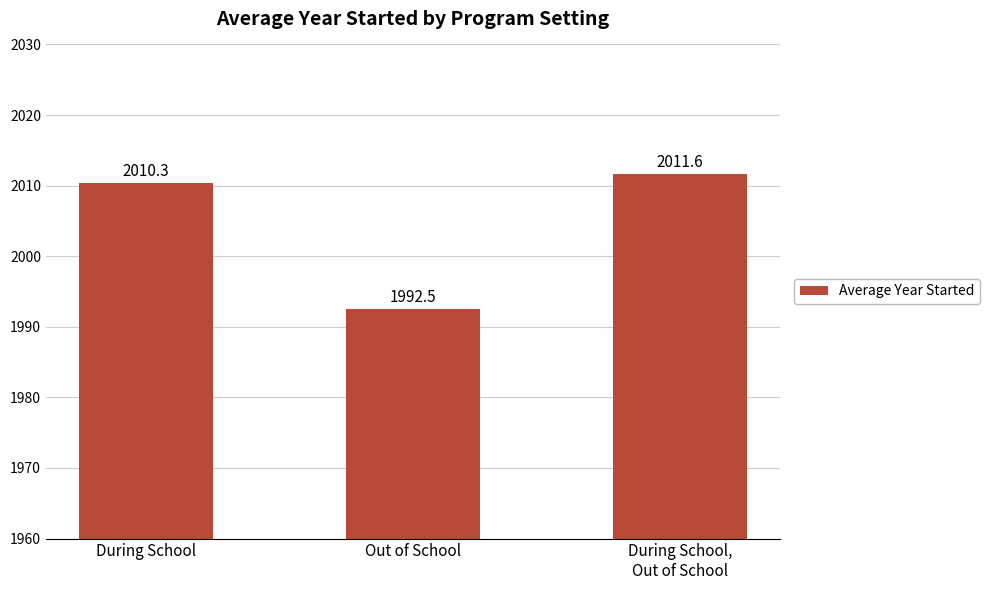

What is the sum of all values?

6014.4